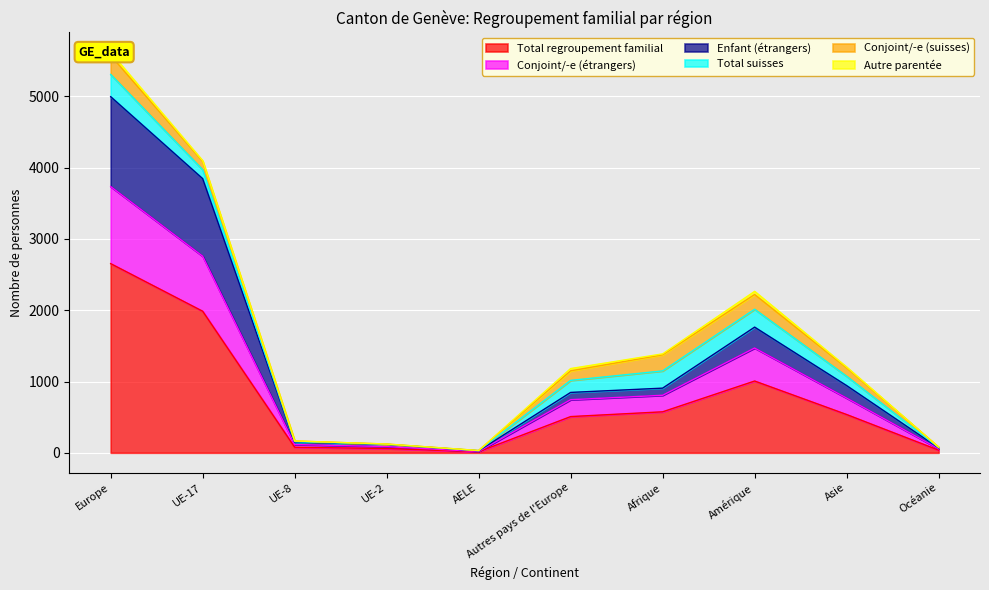

The value of Total regroupement familial at Asie is 311. True or false?

False